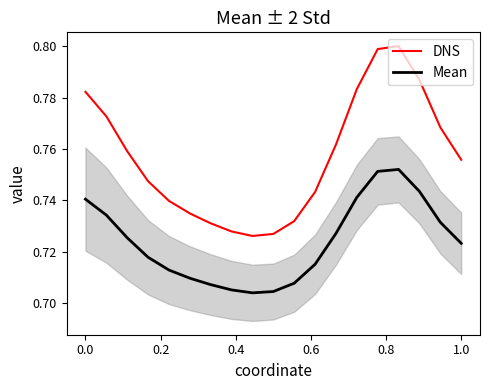

True or false: DNS and Mean cross at least once.

False